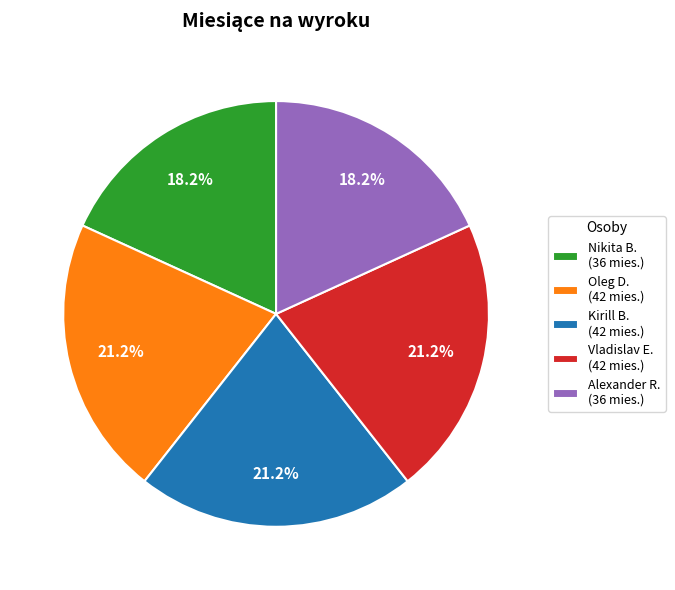

What portion of the pie excludes Vladislav E. (42 mies.)?

78.8%